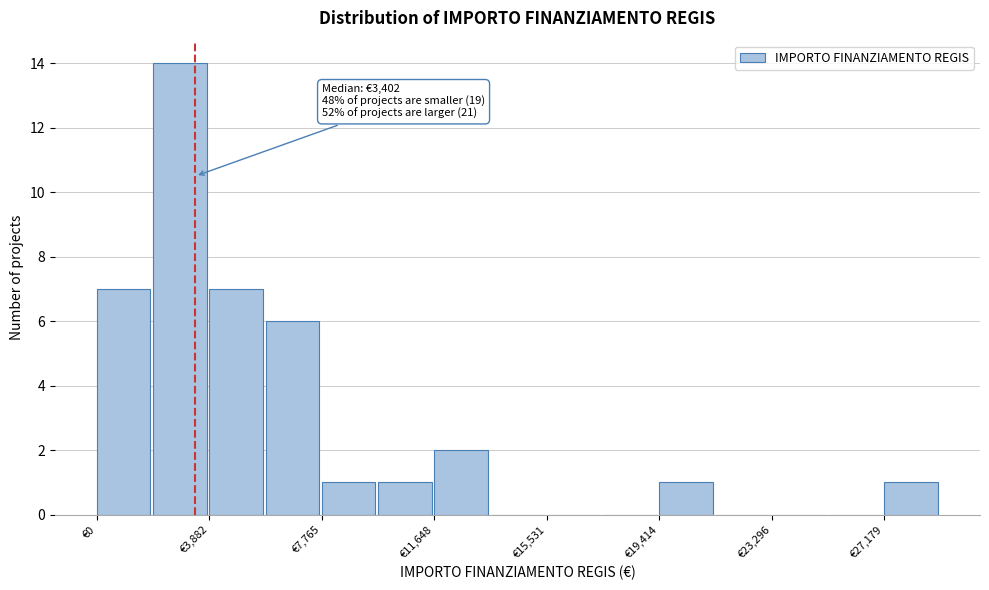

Read against the x-axis, roughly where is the centre of the tallest bar?

3000